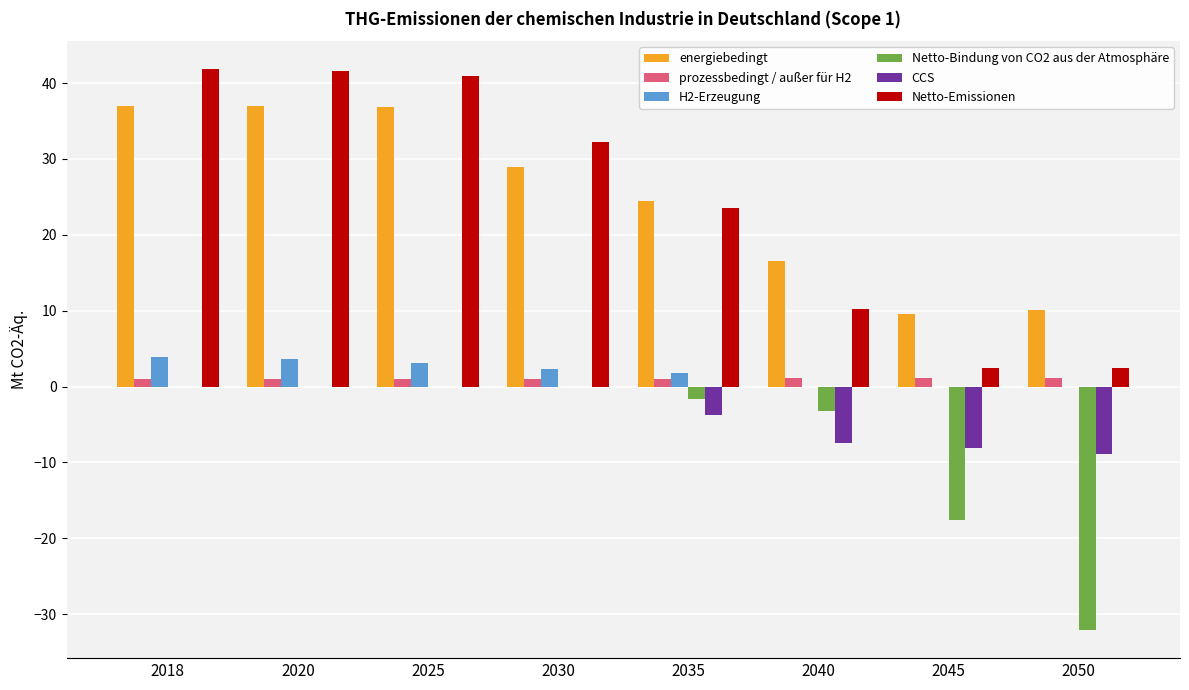

The Netto-Emissionen series shows 16.8 at 2030. True or false?

False